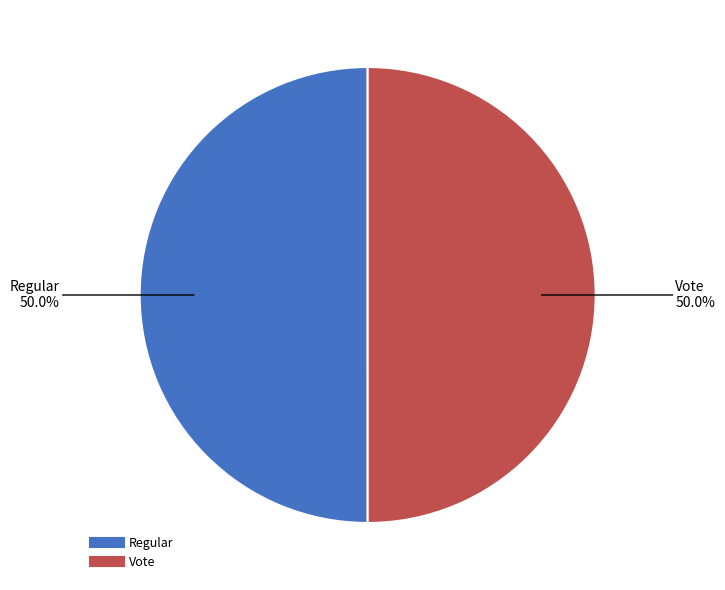

What is the ratio of the value at Regular to the value at Vote?

1.0